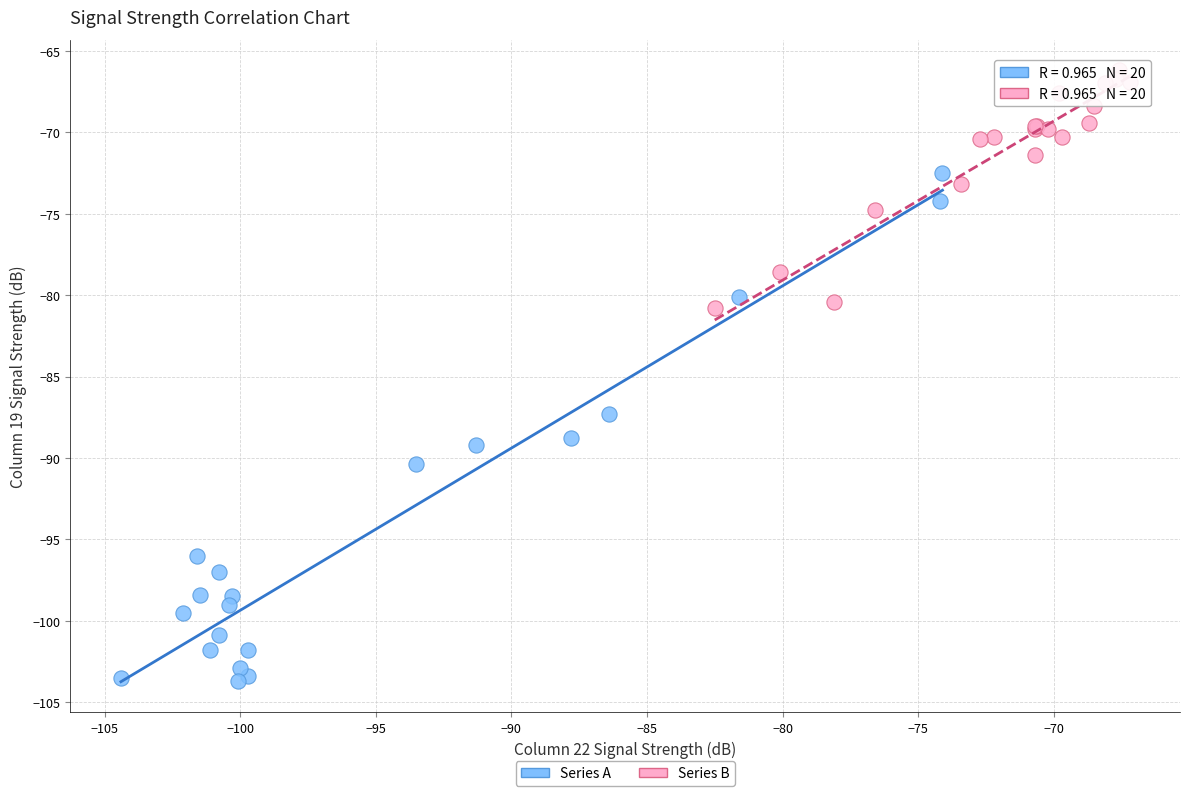

Which series has the largest Y range (max minus min)?

Series A